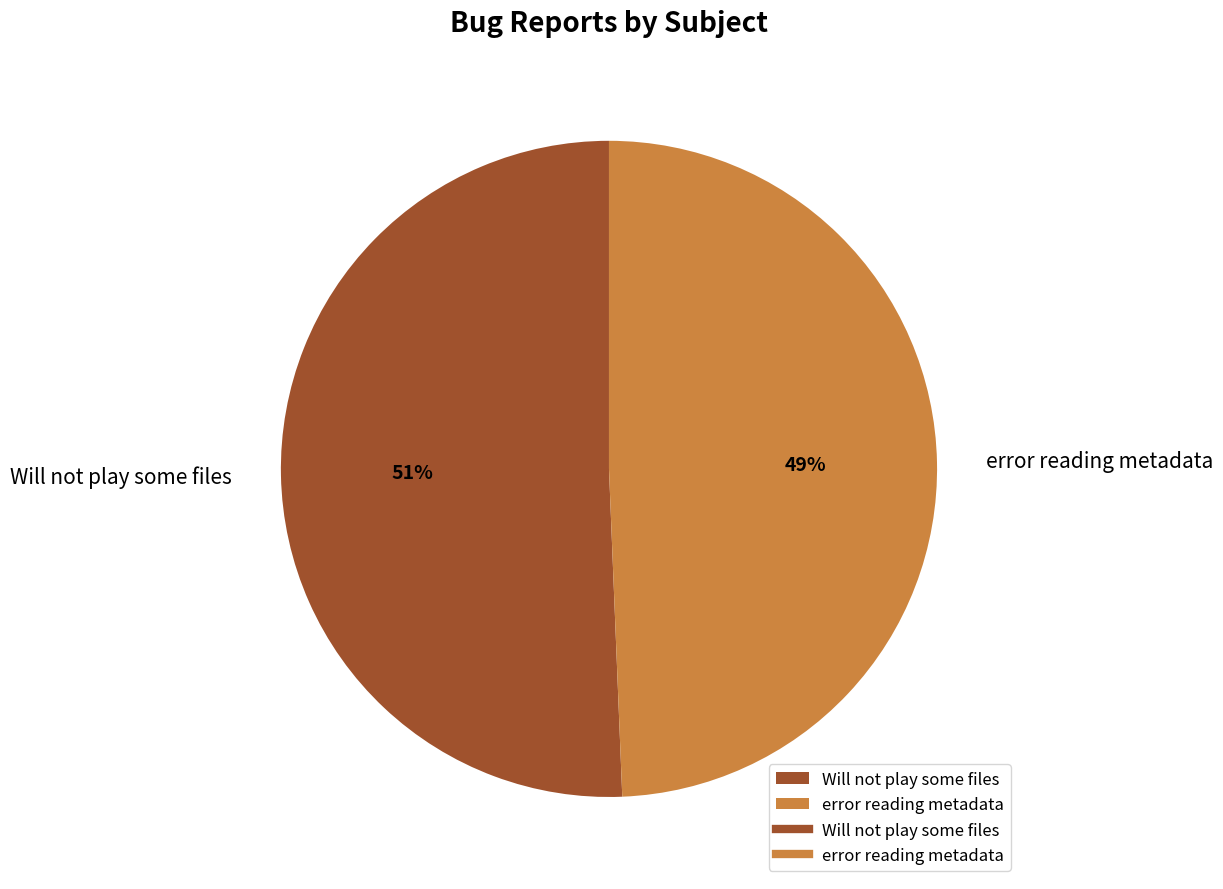

To the nearest percent, what is the combined percentage of error reading metadata and Will not play some files?

100%